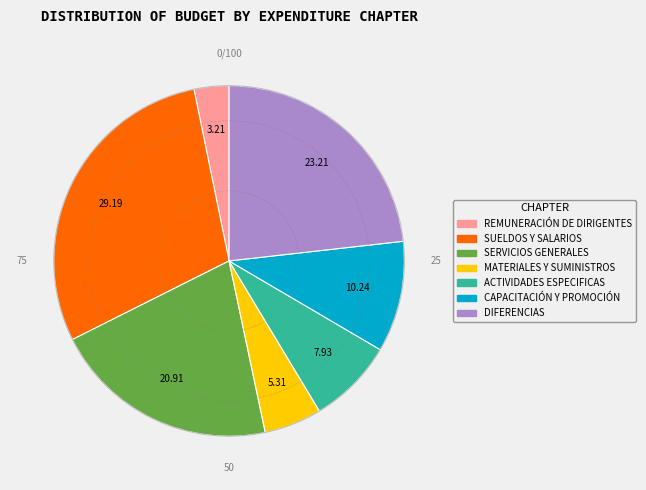

What is the ratio of the value at REMUNERACIÓN DE DIRIGENTES to the value at SUELDOS Y SALARIOS?

0.1